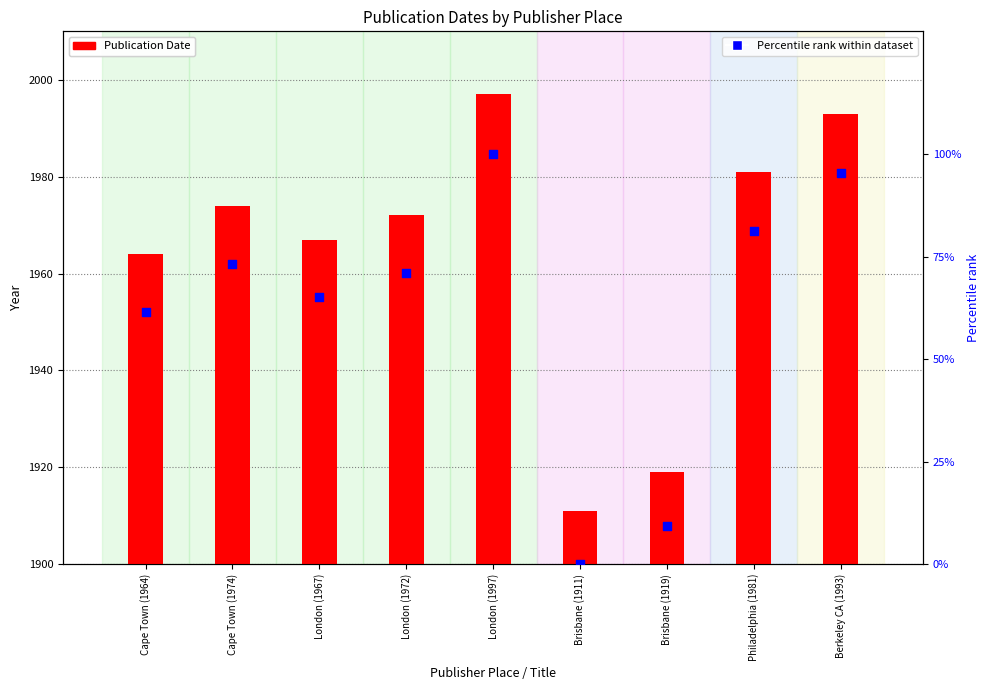

Which series has the largest total across all categories?

Publication Date